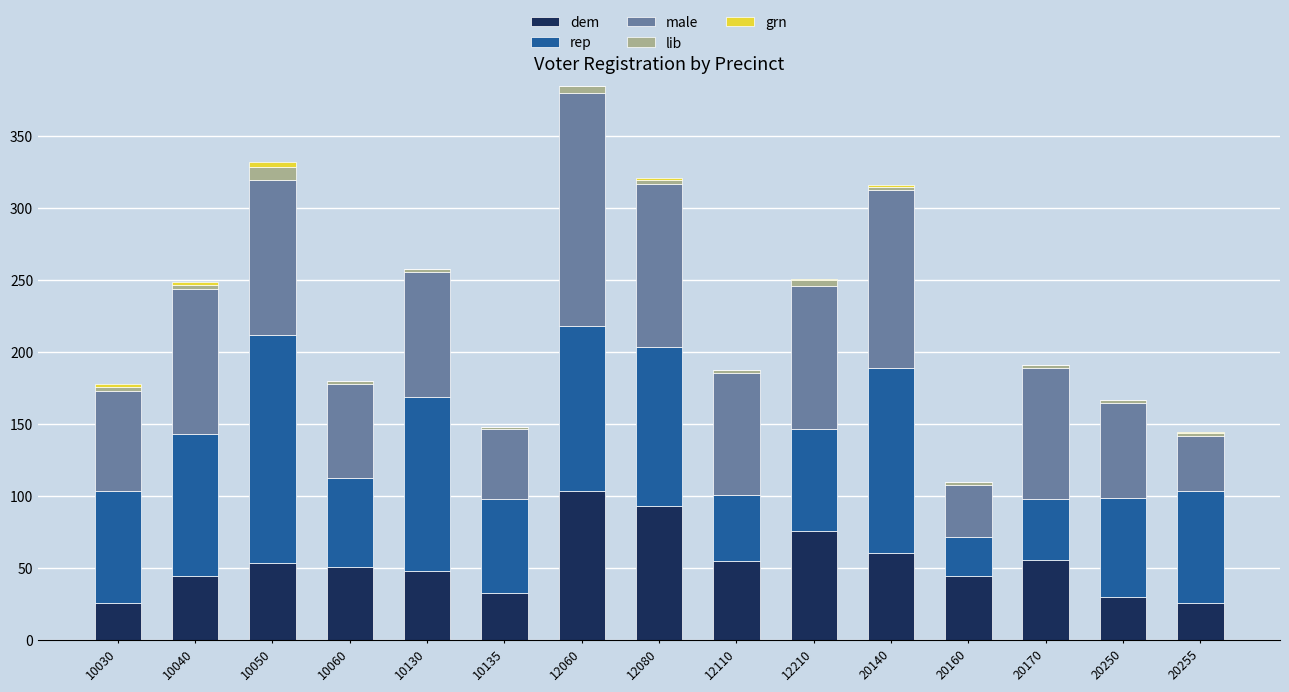

What is the sum of all dem values?

803